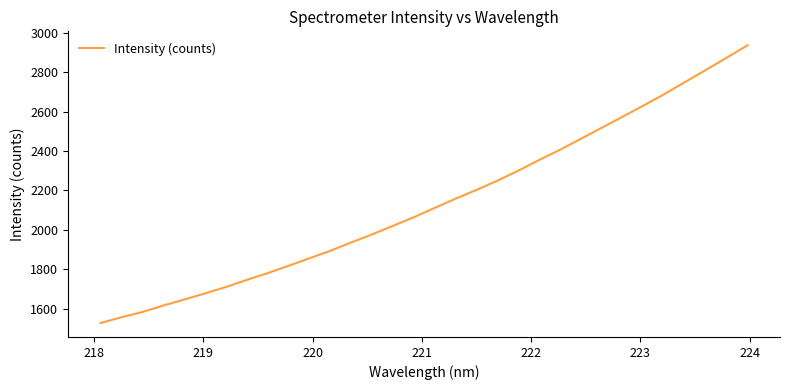

What is the greatest value displayed?

2935.8